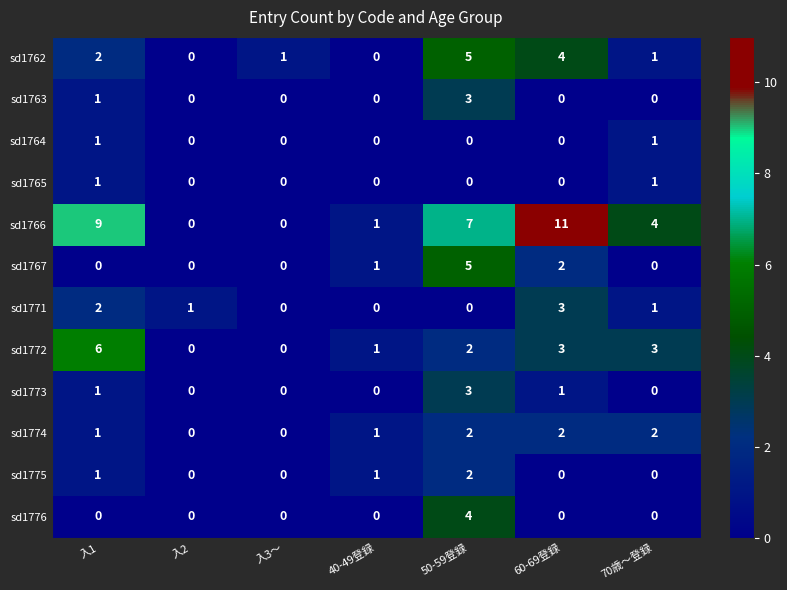

What is the difference between the maximum and minimum values in the sd1762 series?

5